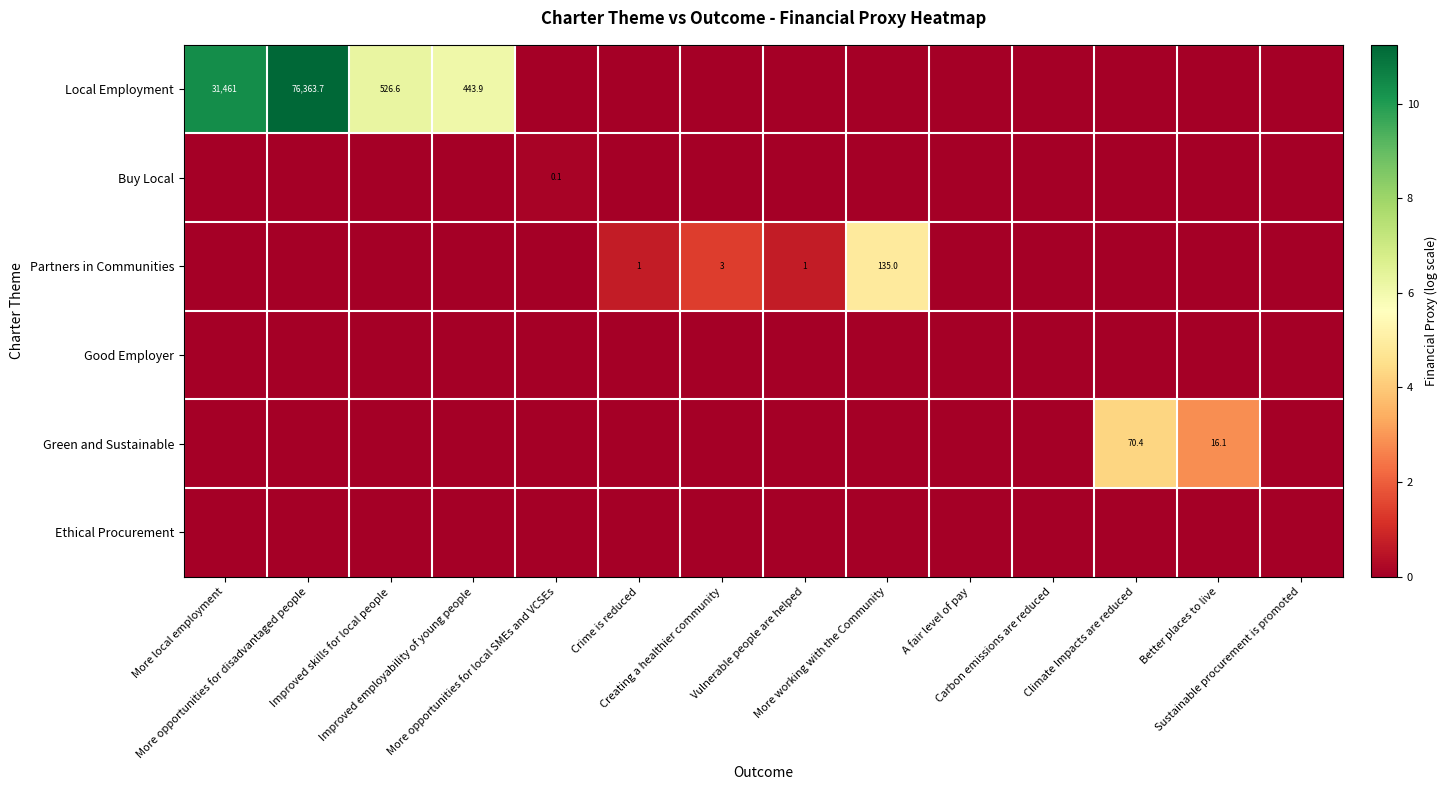

What is the maximum value for Local Employment?

11.2